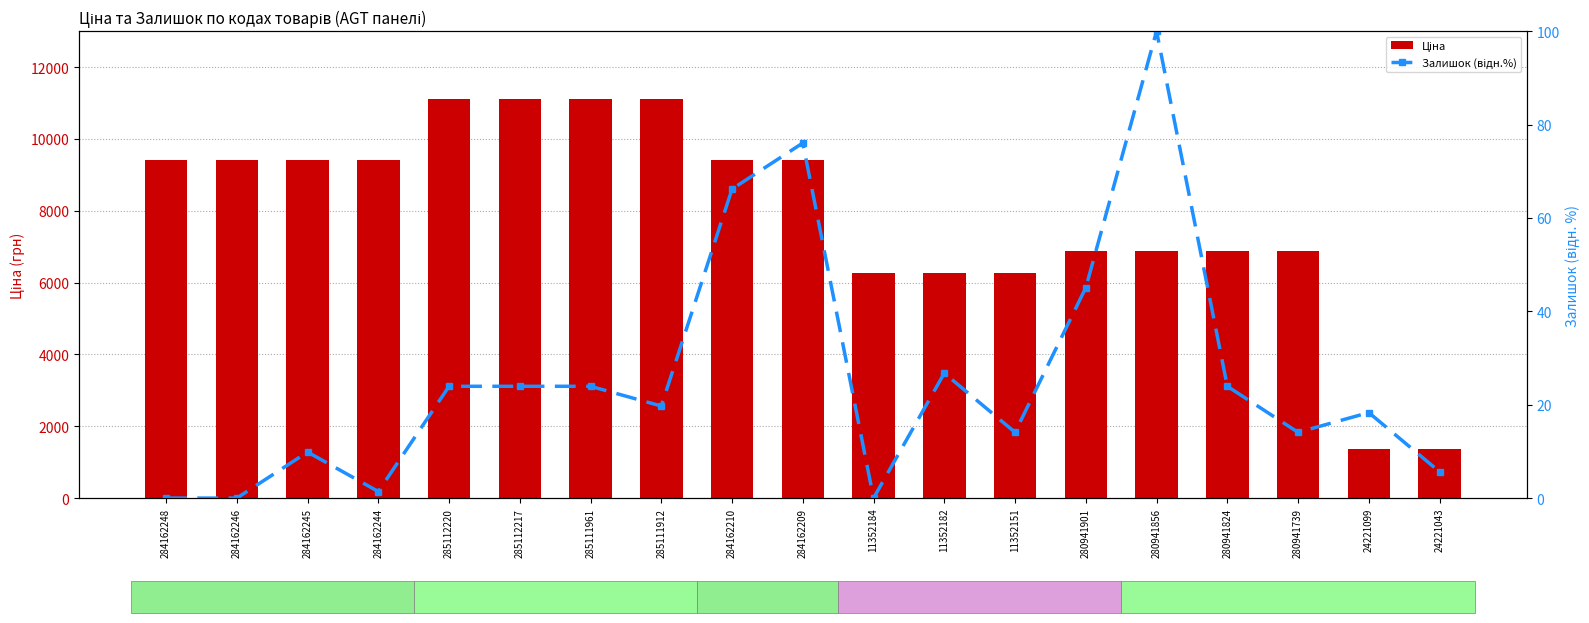

What position from the right is 284162210?

11